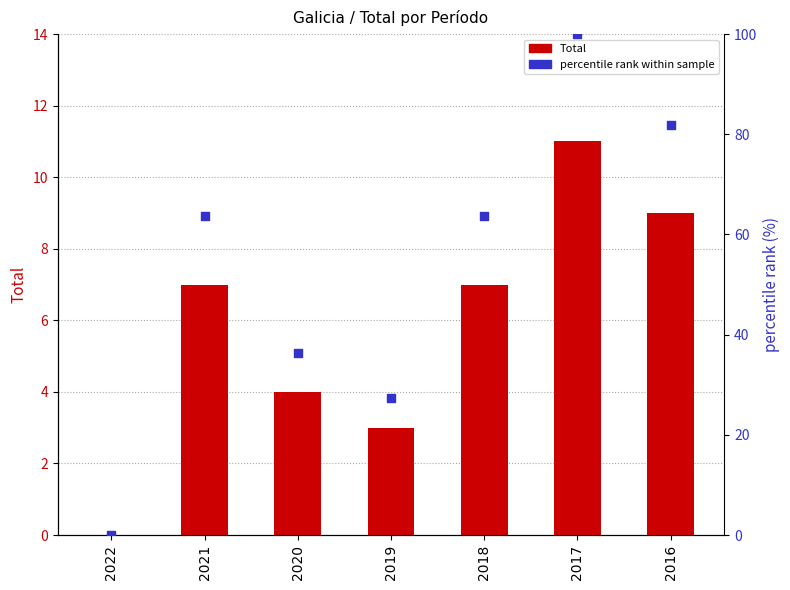

At which category is the sum across all series the highest?

2017